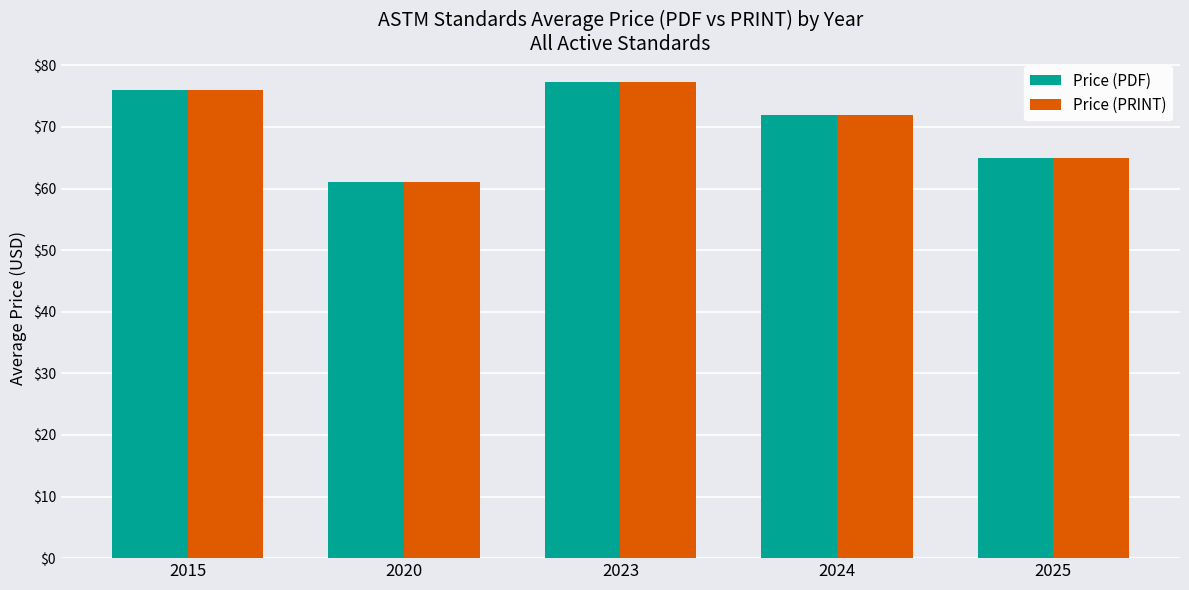

What is the value of the Price (PRINT) bar at the 2nd from the left?

61.0